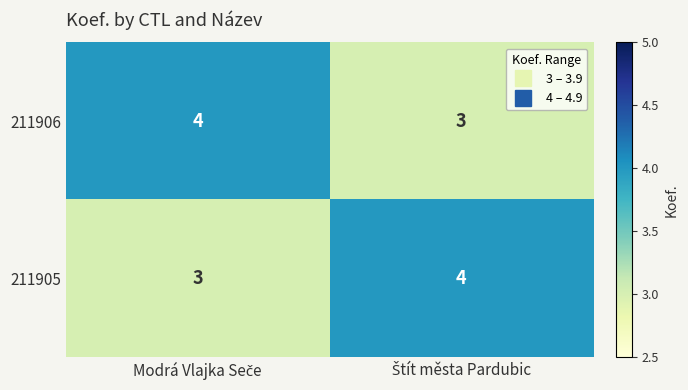

What is the sum of all 211905 values?

7